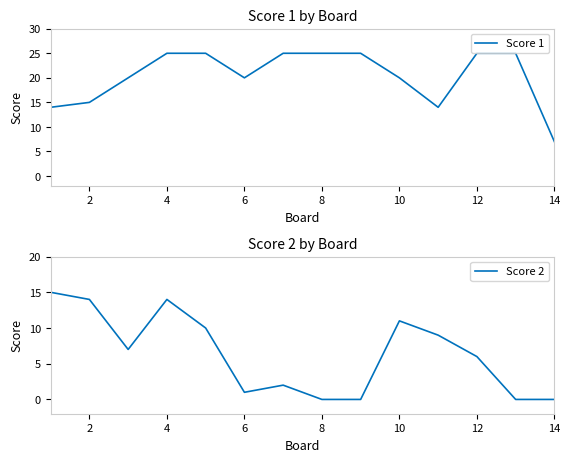

Where is the first local minimum for Score 1?

6